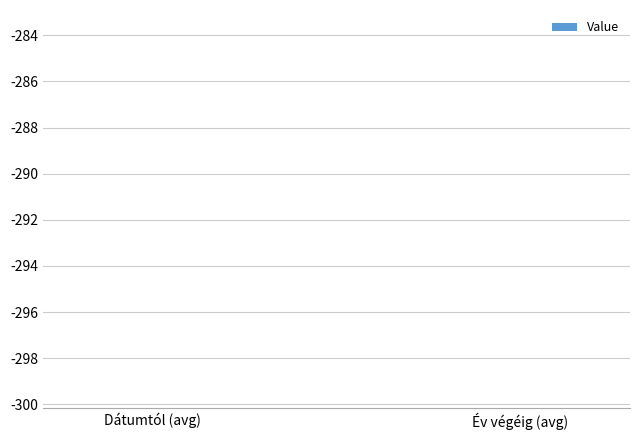

What position from the right is Dátumtól (avg)?

2